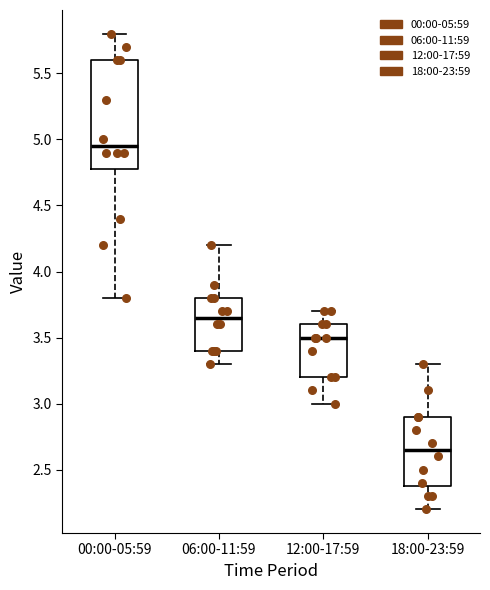

Where does the upper whisker of the box for 18:00-23:59 end on the y-axis? The values are not printed on the chart, so give them approximately, as read against the axis.

3.30